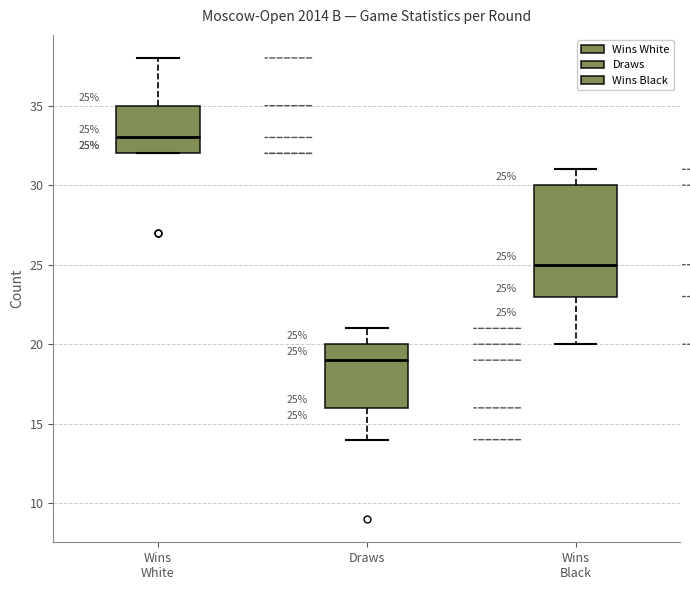

Which box has the highest median line?

Wins White